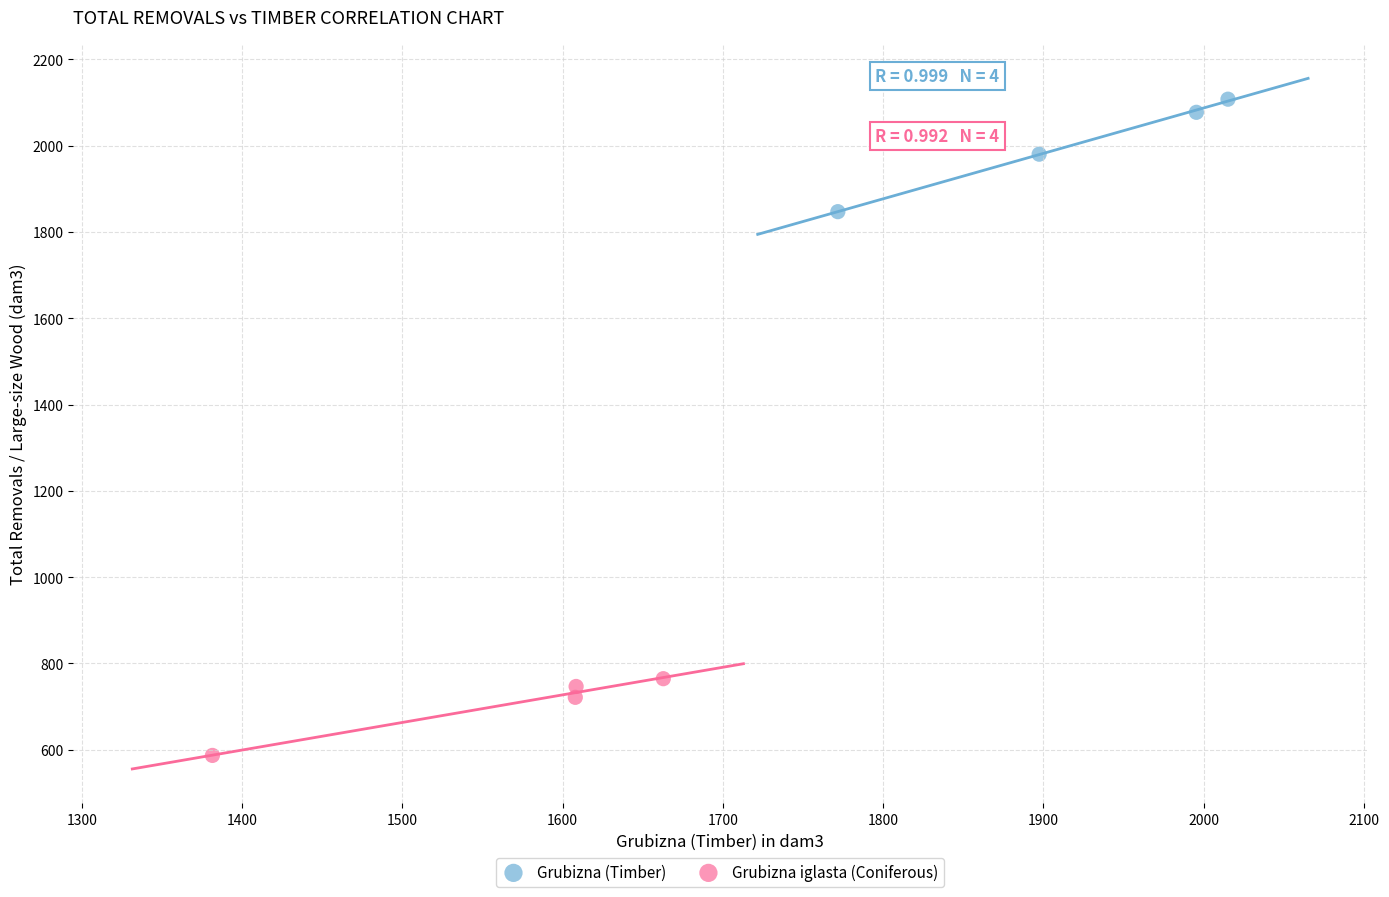

Which series reaches the maximum Y coordinate?

Grubizna (Timber)